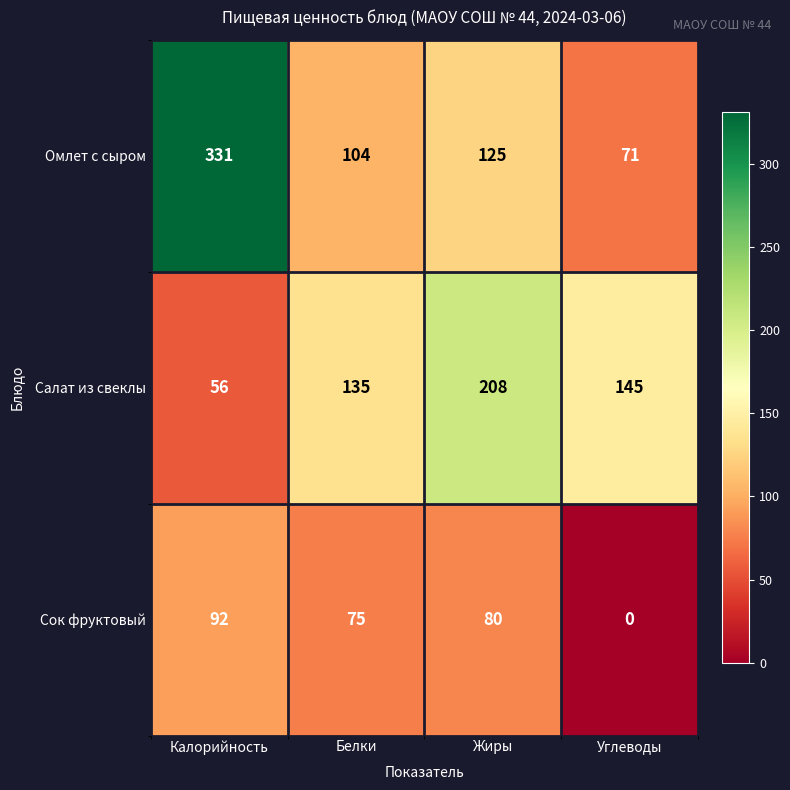

At how many categories does at least one series exceed 189?

2